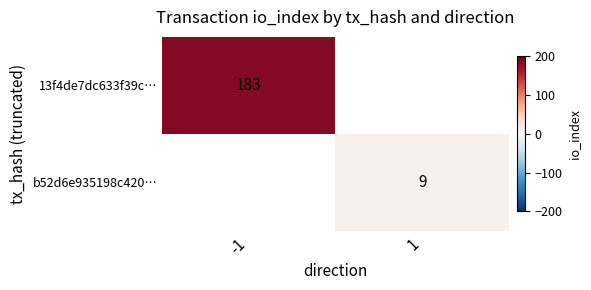

True or false: 13f4de7dc633f39c… has a value of 183 at -1.

True